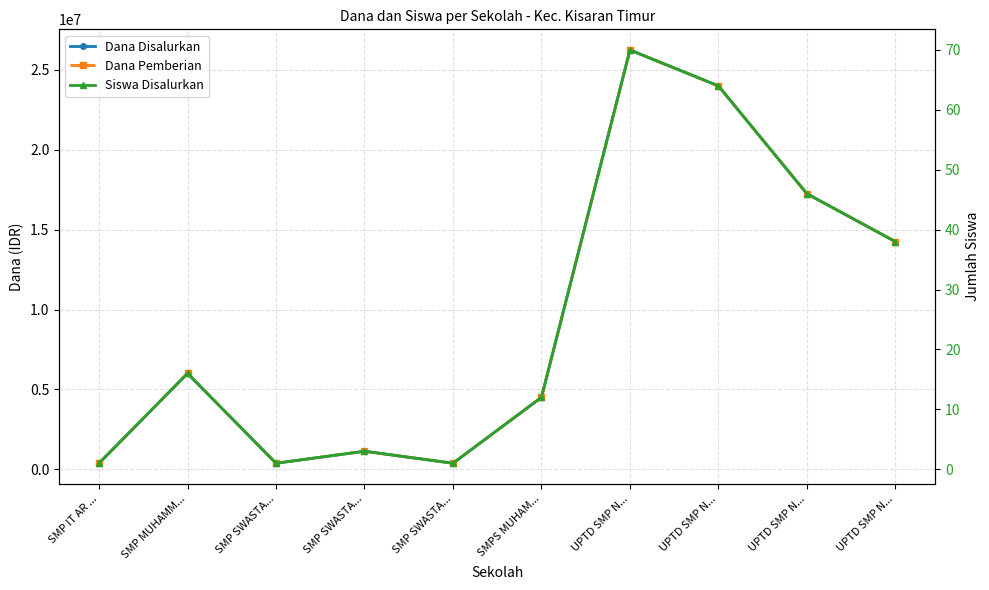

What is the difference between the maximum and minimum values in the Dana Pemberian series?

25875000